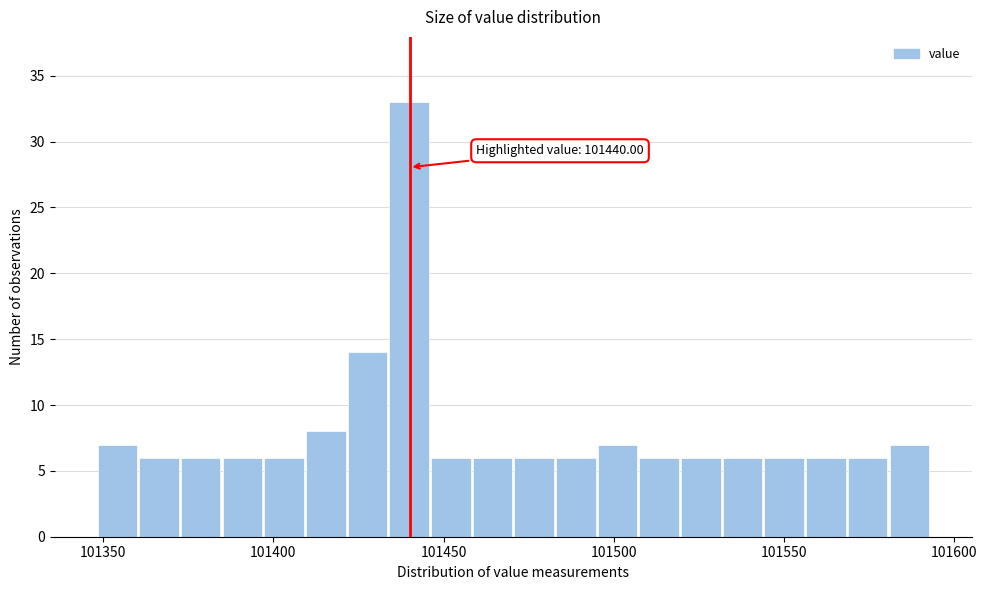

Read against the x-axis, roughly where is the centre of the tallest bar?

101440